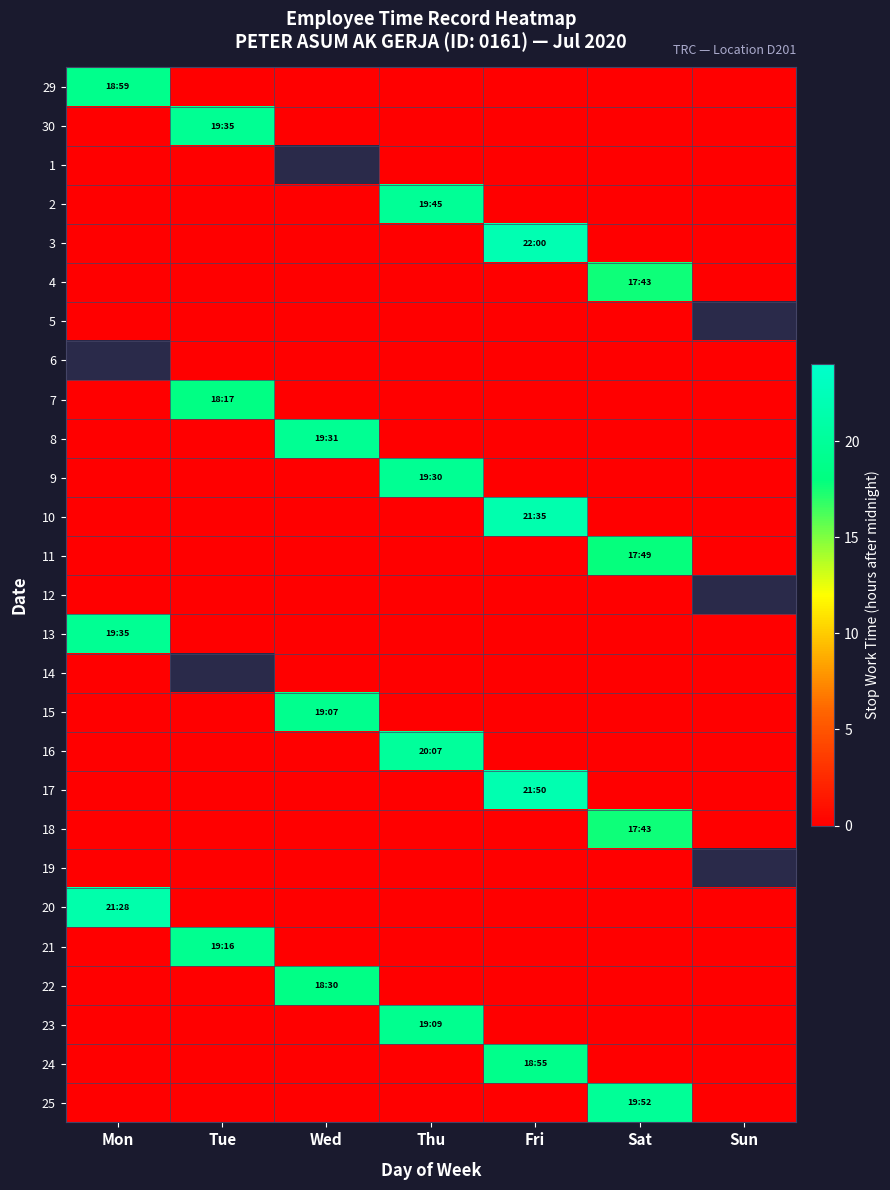

At which category does the chart reach its peak across all series?

Fri